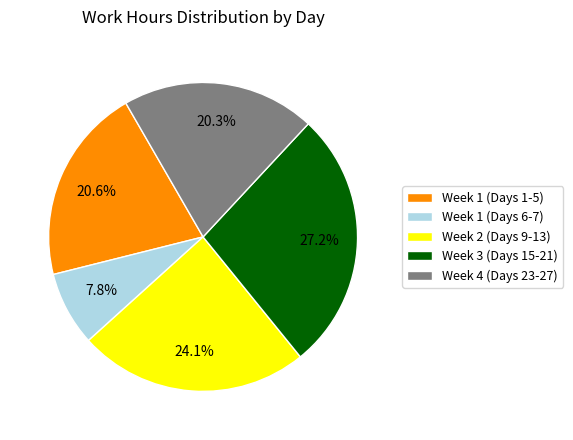

What is the ratio of the value at Week 2 (Days 9-13) to the value at Week 1 (Days 1-5)?

1.2